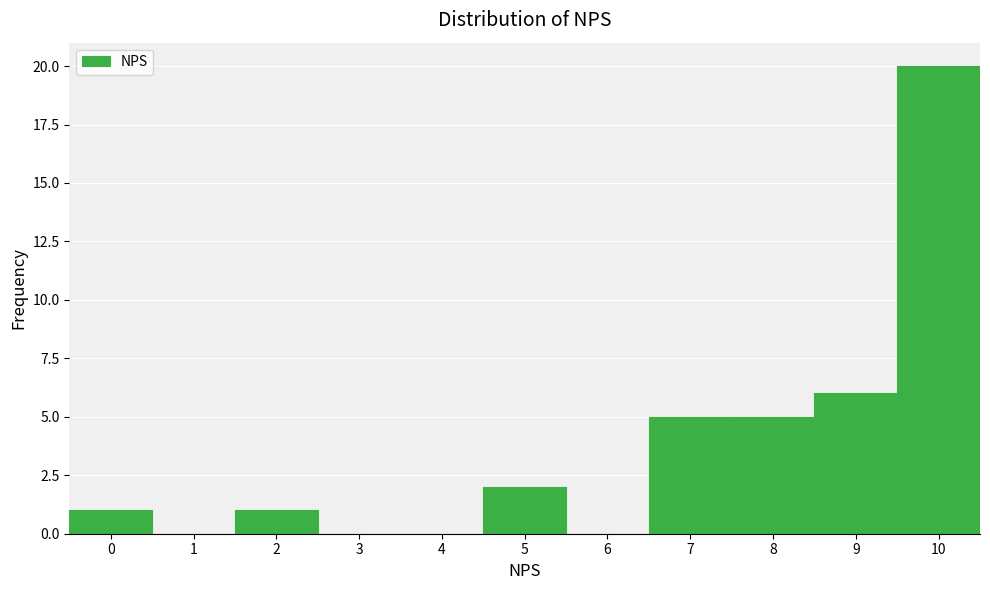

Which range on the x-axis has the tallest bar?

9.5 to 10.5